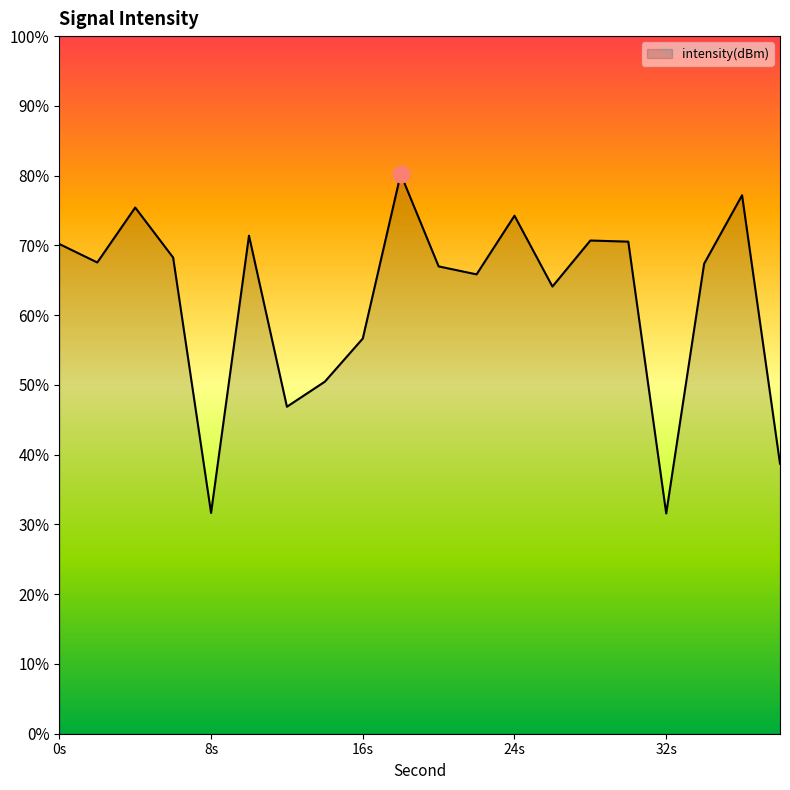

How many series are shown in this chart?

1